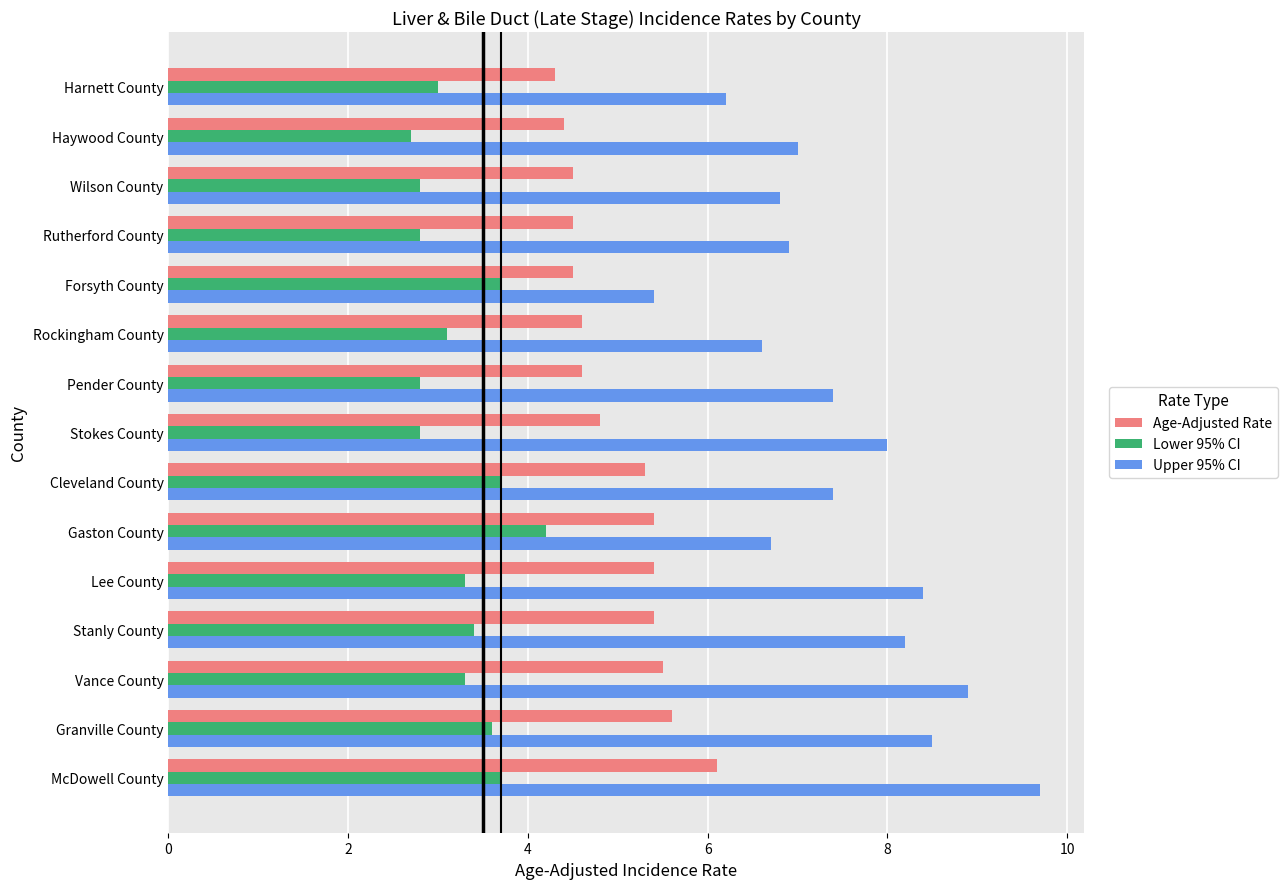

List the series in order of their overall mean, lowest first.

Lower 95% CI, Age-Adjusted Rate, Upper 95% CI